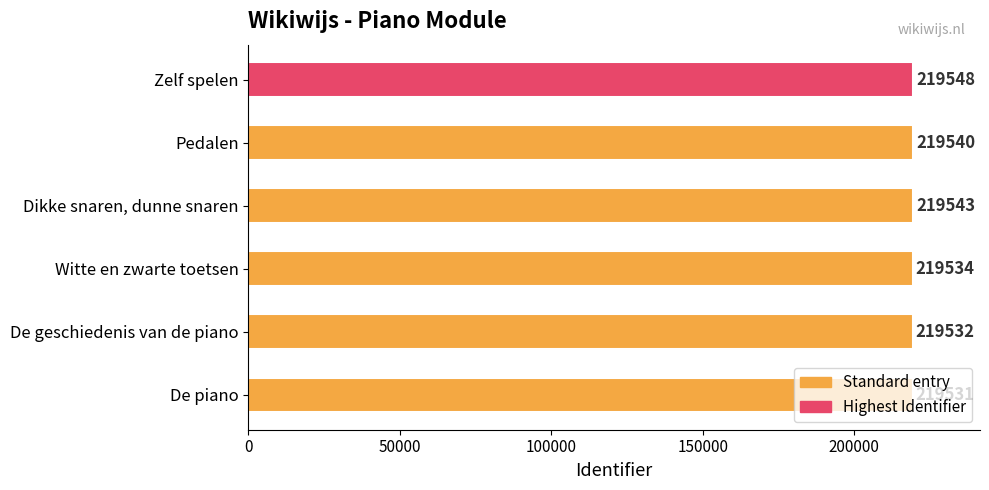

What is the sum of the values at Dikke snaren, dunne snaren and Pedalen?

439083